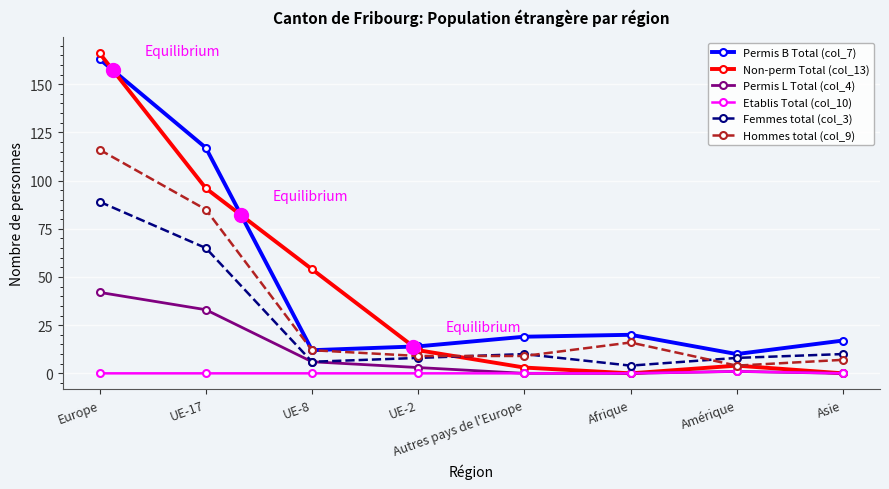

The value of Femmes total (col_3) at UE-17 is 65. True or false?

True